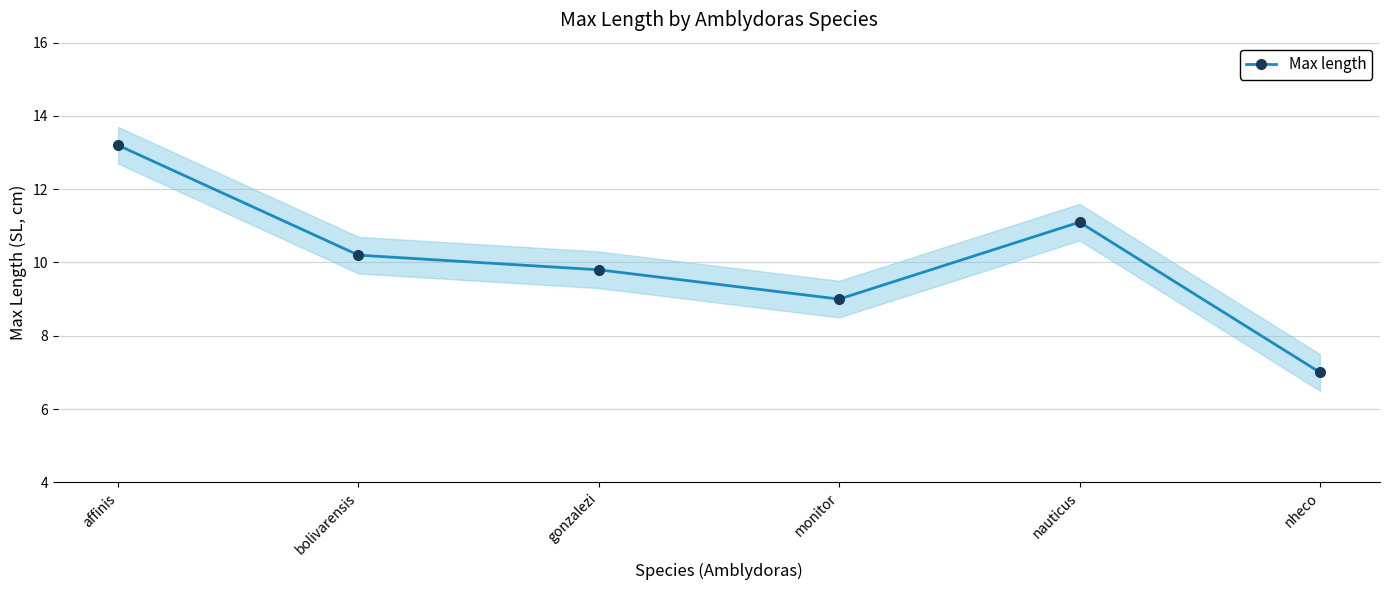

How many values exceed 10?

3